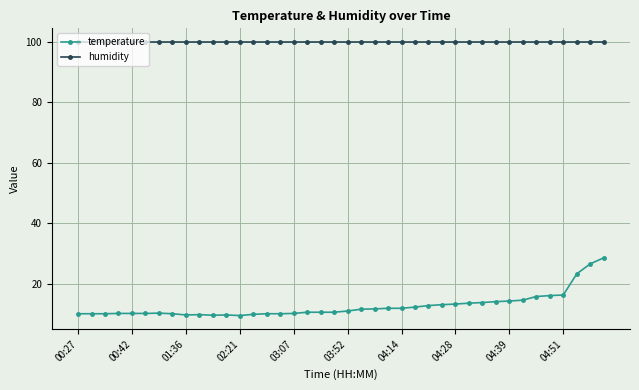

At how many categories does at least one series exceed 90?

40